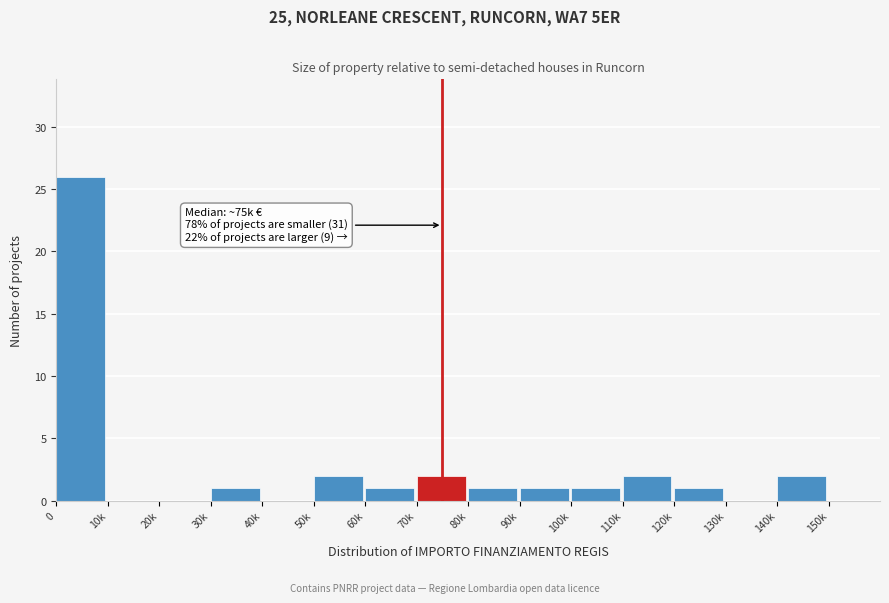

Reading left to right, extract all data points from this chart.

0=26	10k=0	20k=0	30k=1	40k=0	50k=2	60k=1	70k=2	80k=1	90k=1	100k=1	110k=2	120k=1	130k=0	140k=2	150k=0